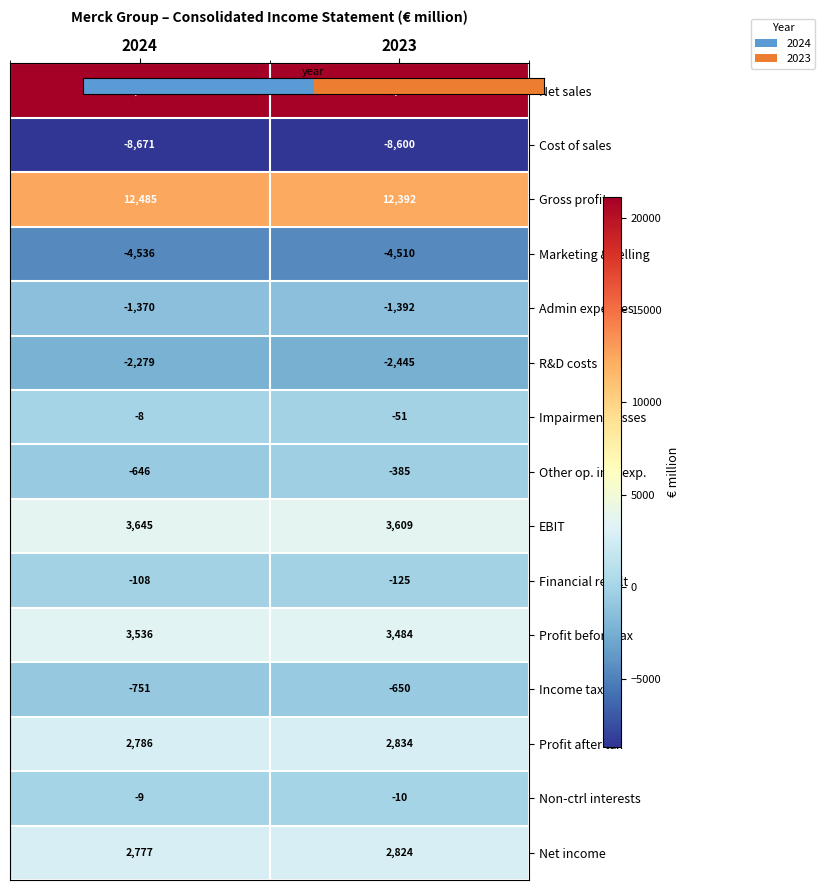

Which series changed the most between 2024 and 2023?

Other op. inc./exp.